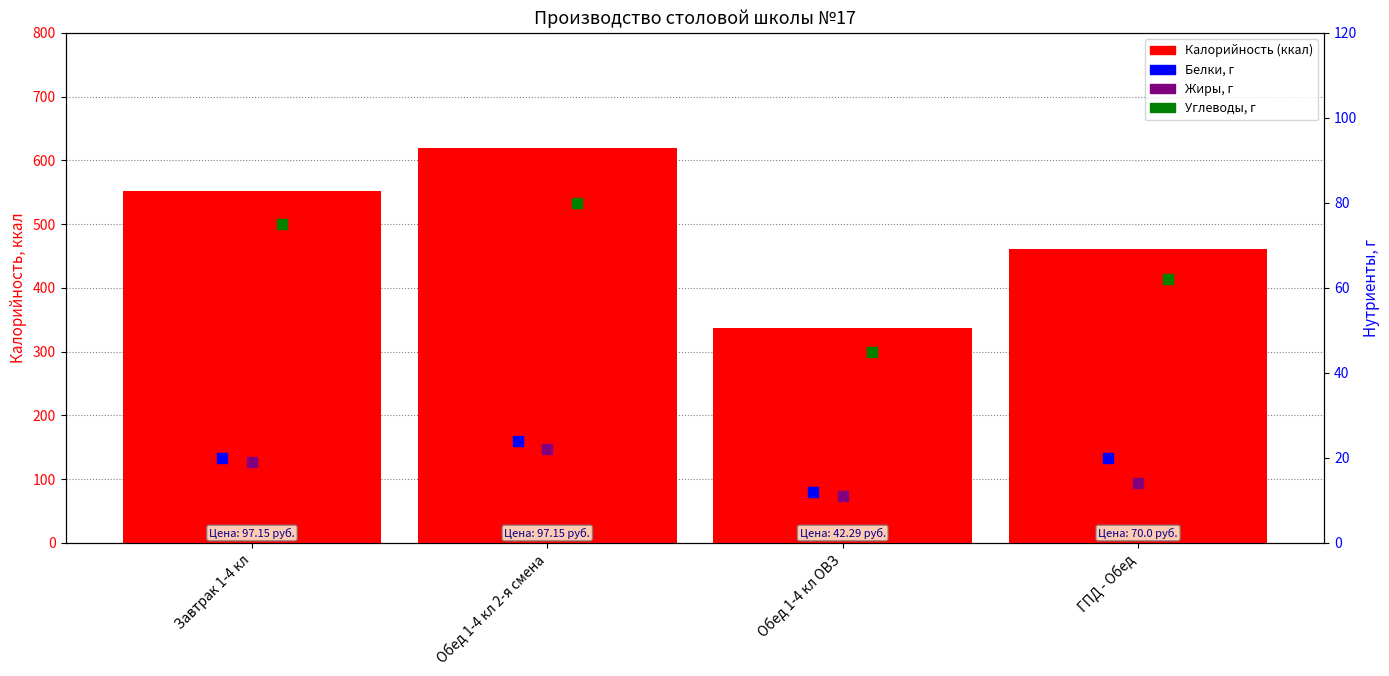

Is the value of Углеводы, г at Обед 1-4 кл 2-я смена greater than the value of Калорийность (ккал) at Завтрак 1-4 кл?

No